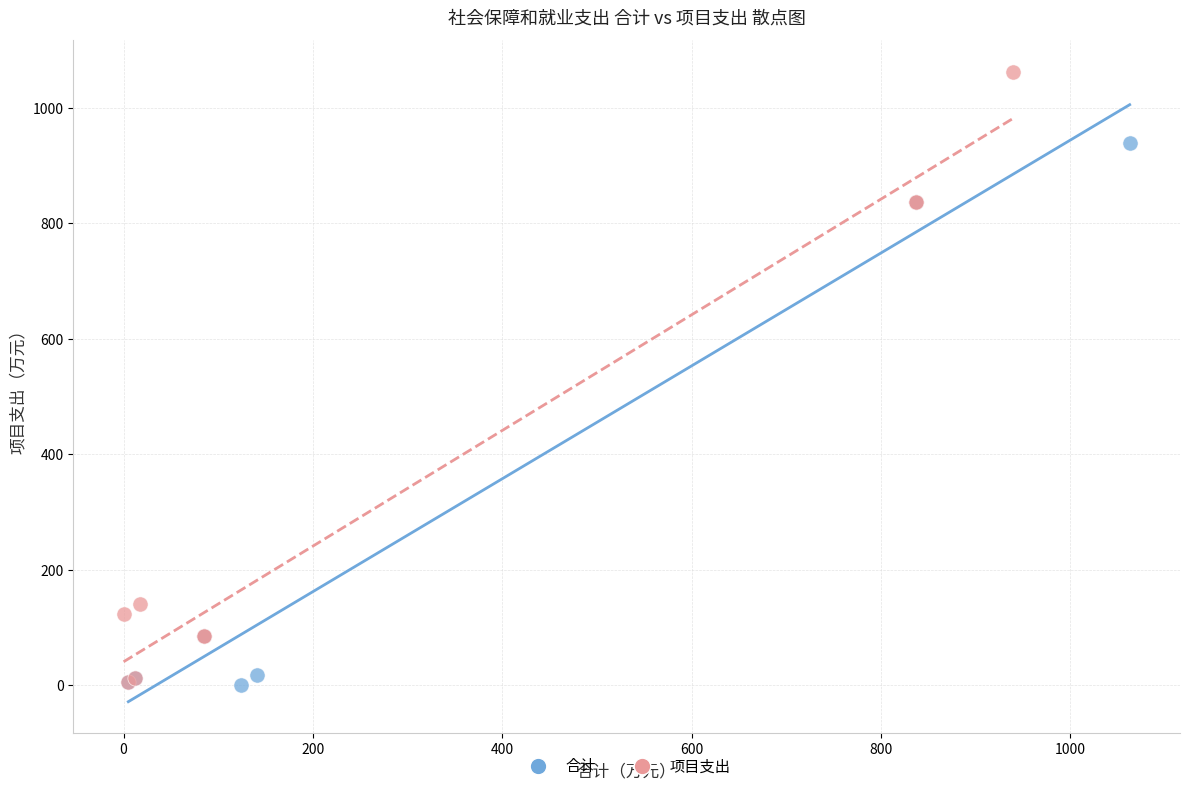

Which series reaches the maximum Y coordinate?

项目支出